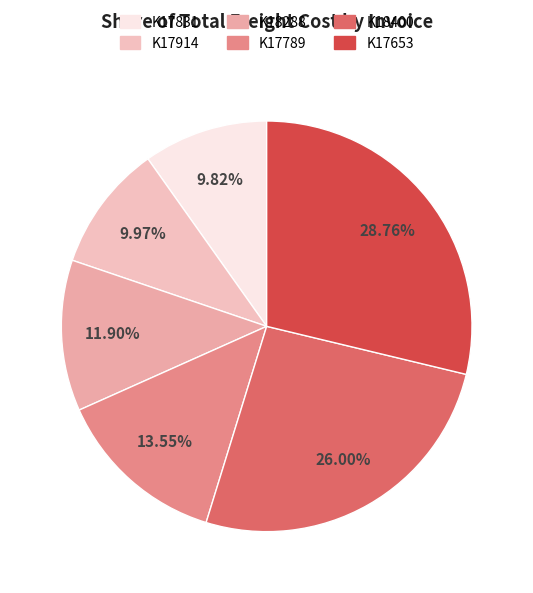

How many slices are in this pie chart?

6